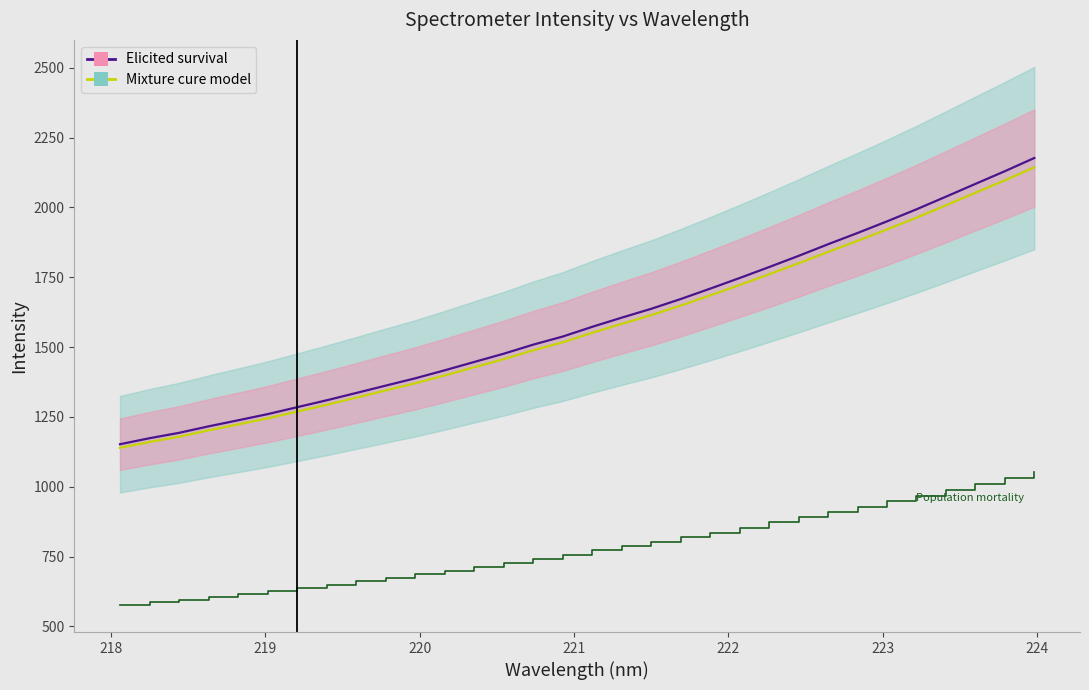

True or false: Mixture cure model has more than 2 points higher than both neighbors.

False